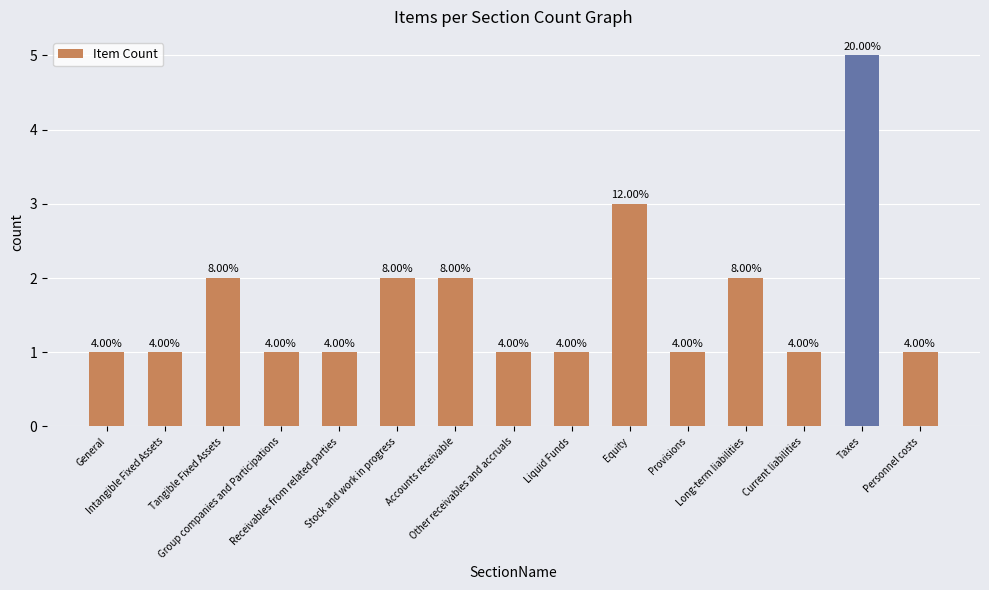

At which label is the value closest to 3?

Equity